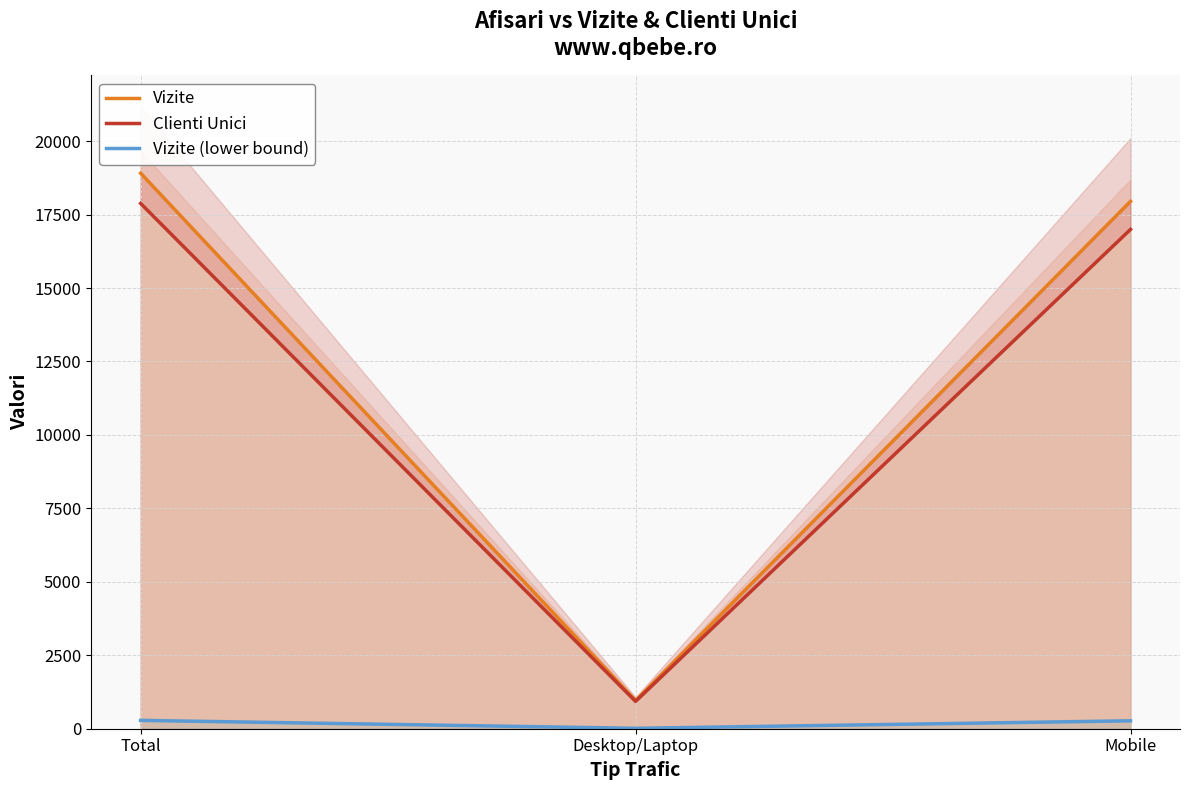

The value of Vizite (lower bound) at Total is 461.0. True or false?

False